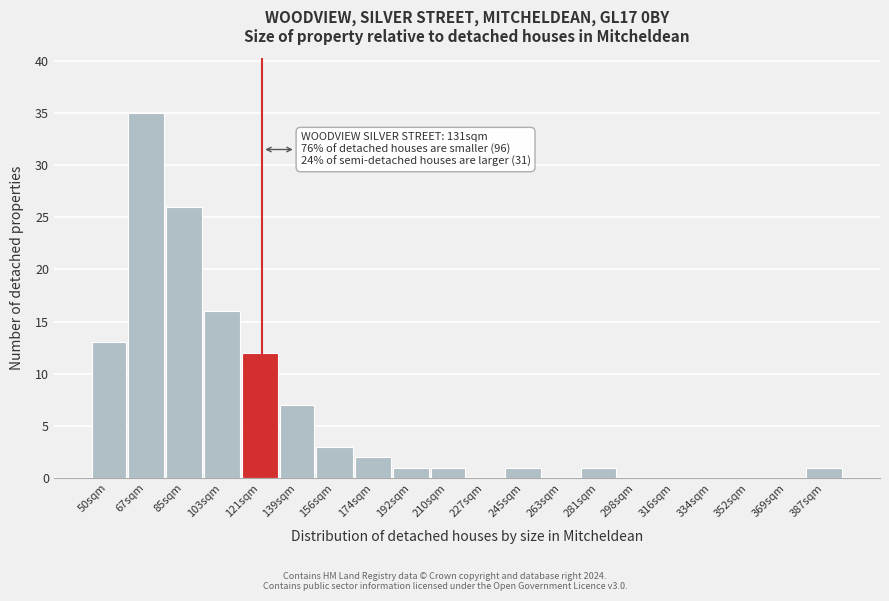

Reading left to right, what are all the values shown in this chart?

50sqm=13	67sqm=35	85sqm=26	103sqm=16	121sqm=12	139sqm=7	156sqm=3	174sqm=2	192sqm=1	210sqm=1	227sqm=0	245sqm=1	263sqm=0	281sqm=1	298sqm=0	316sqm=0	334sqm=0	352sqm=0	369sqm=0	387sqm=1